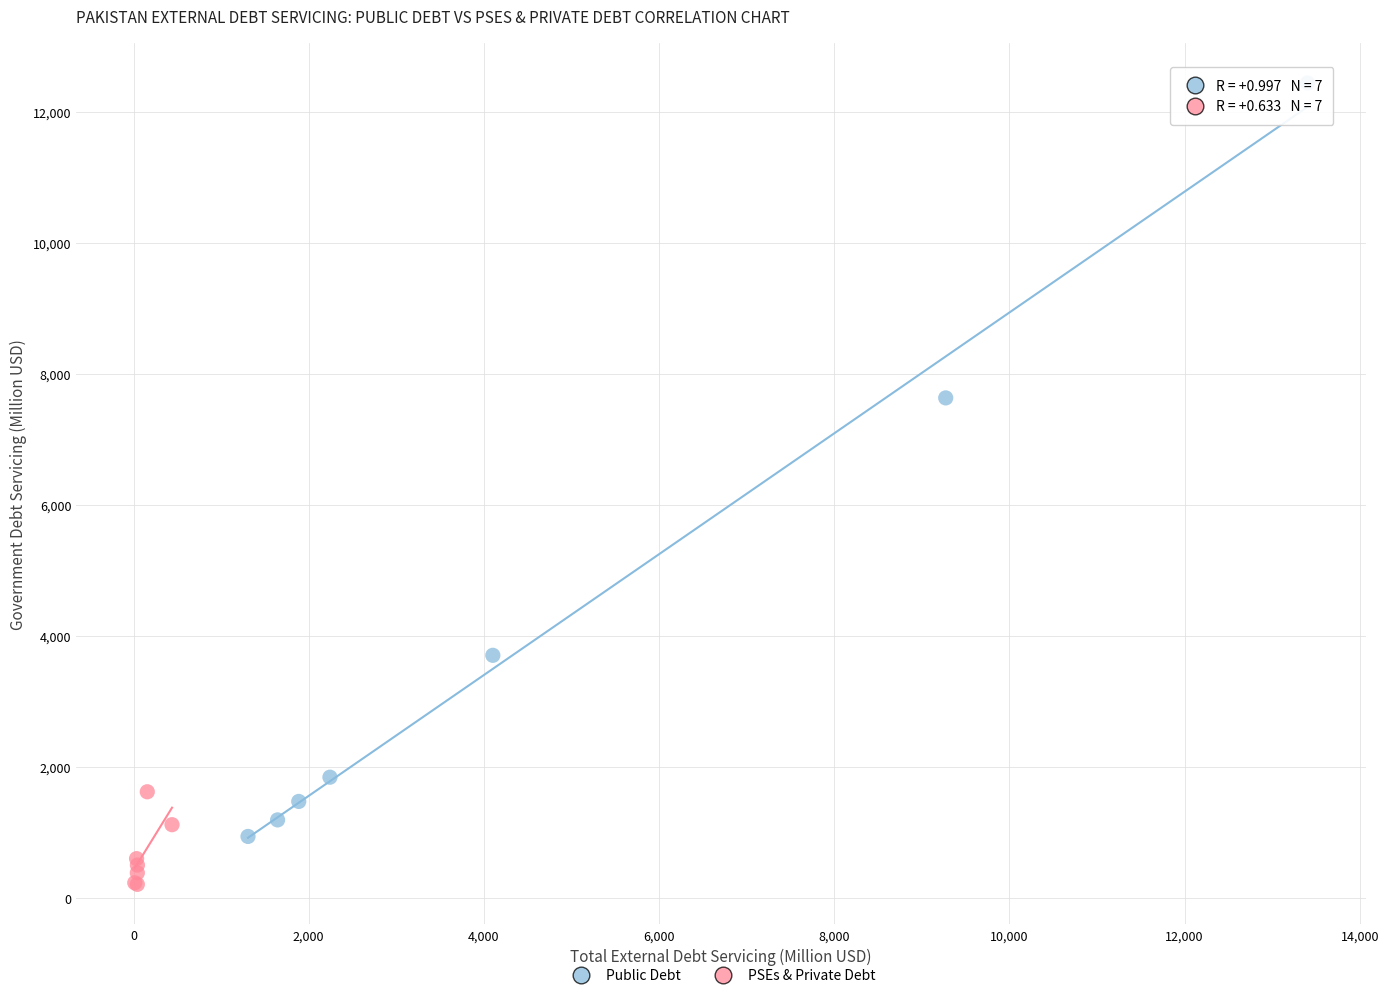

Which series reaches the minimum Y coordinate?

PSEs & Private Debt